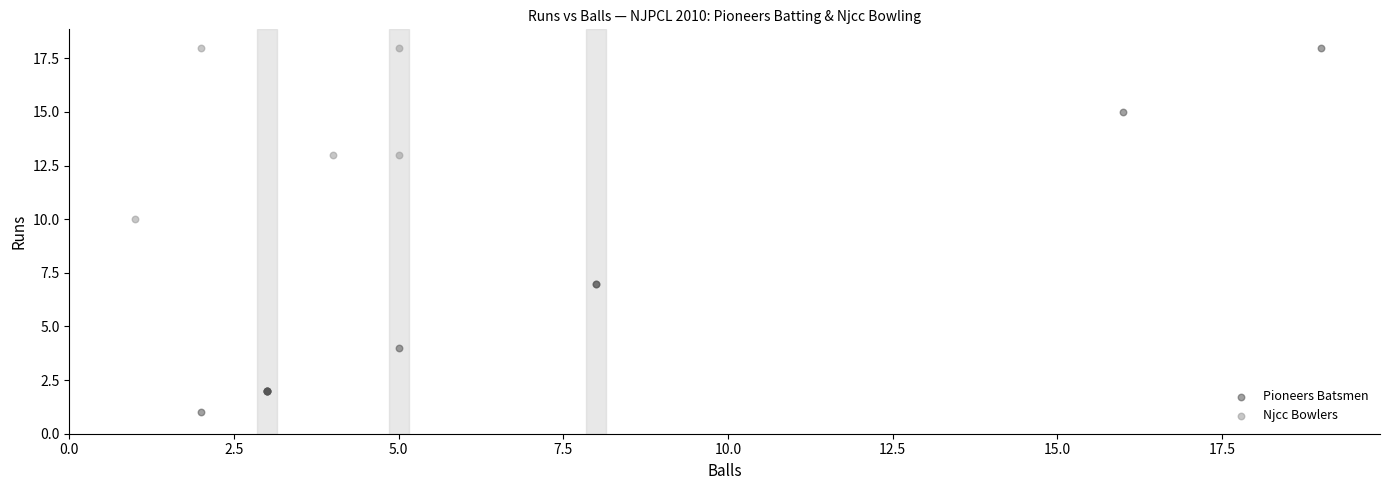

Which series reaches the minimum Y coordinate?

Pioneers Batsmen